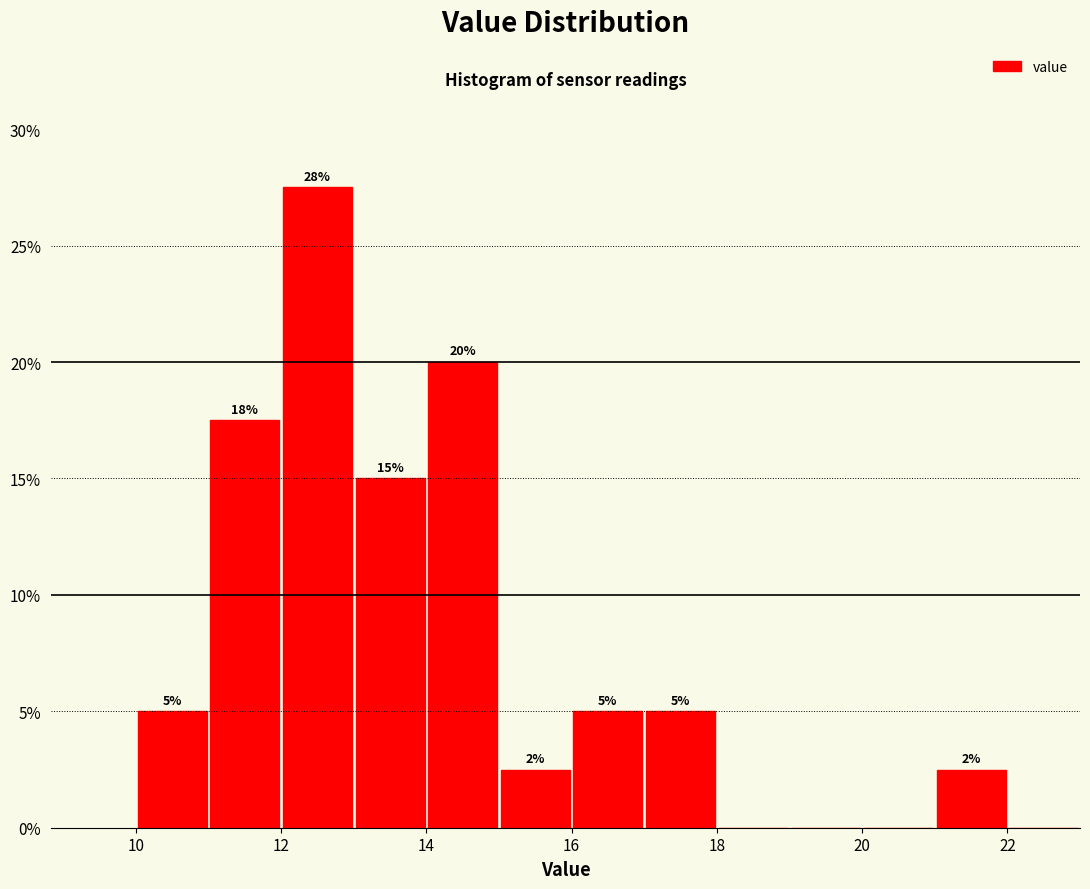

Which range on the x-axis has the tallest bar?

12 to 13